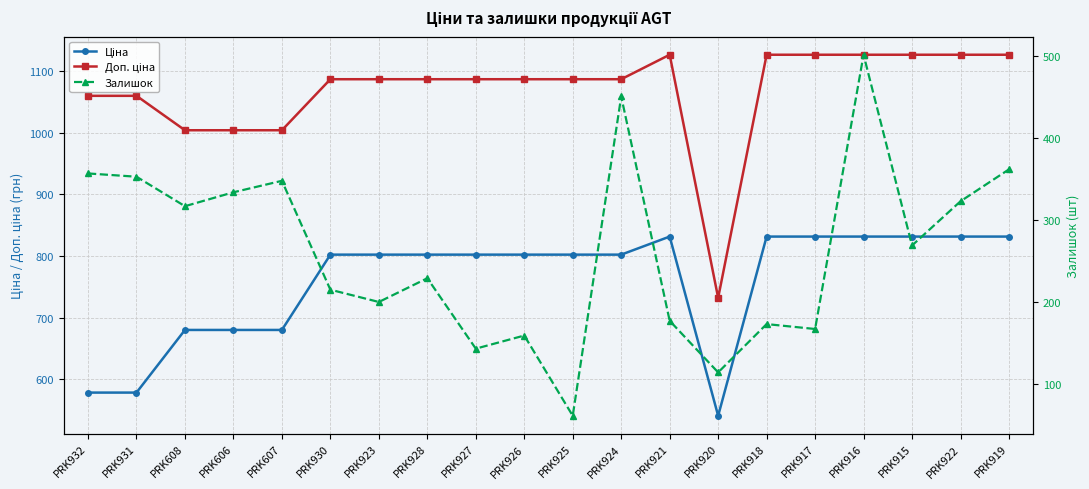

Is it true that Доп. ціна equals 262.3 at PRK607?

False